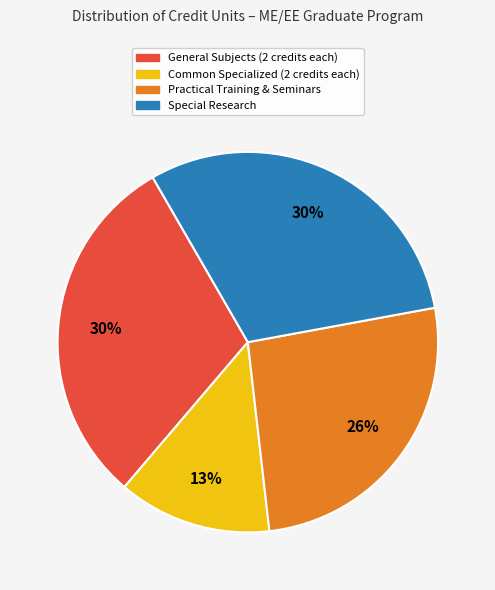

To the nearest percent, what is the difference between the largest and smallest slice percentages?

17%